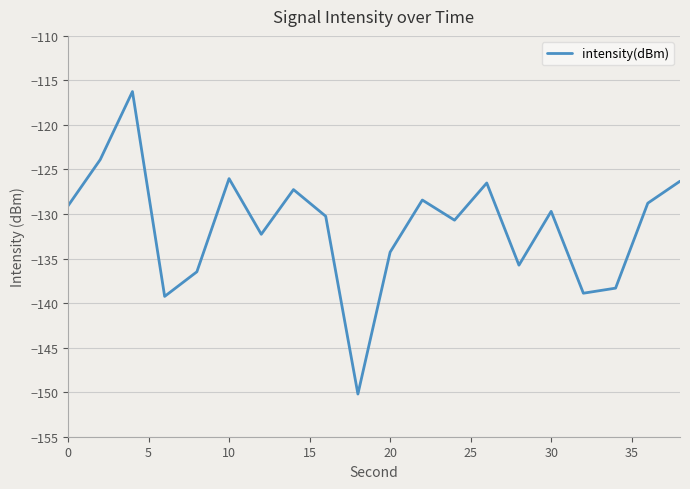

What is the difference between the maximum and minimum values?

34.0